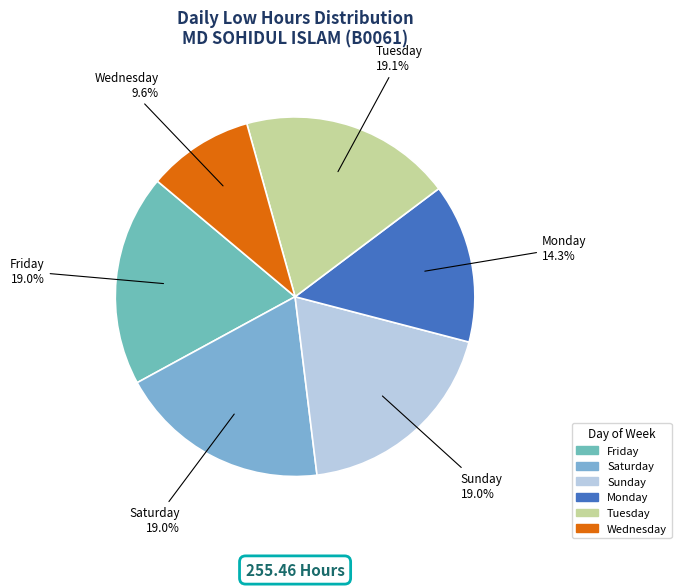

How many segments does this pie chart have?

6